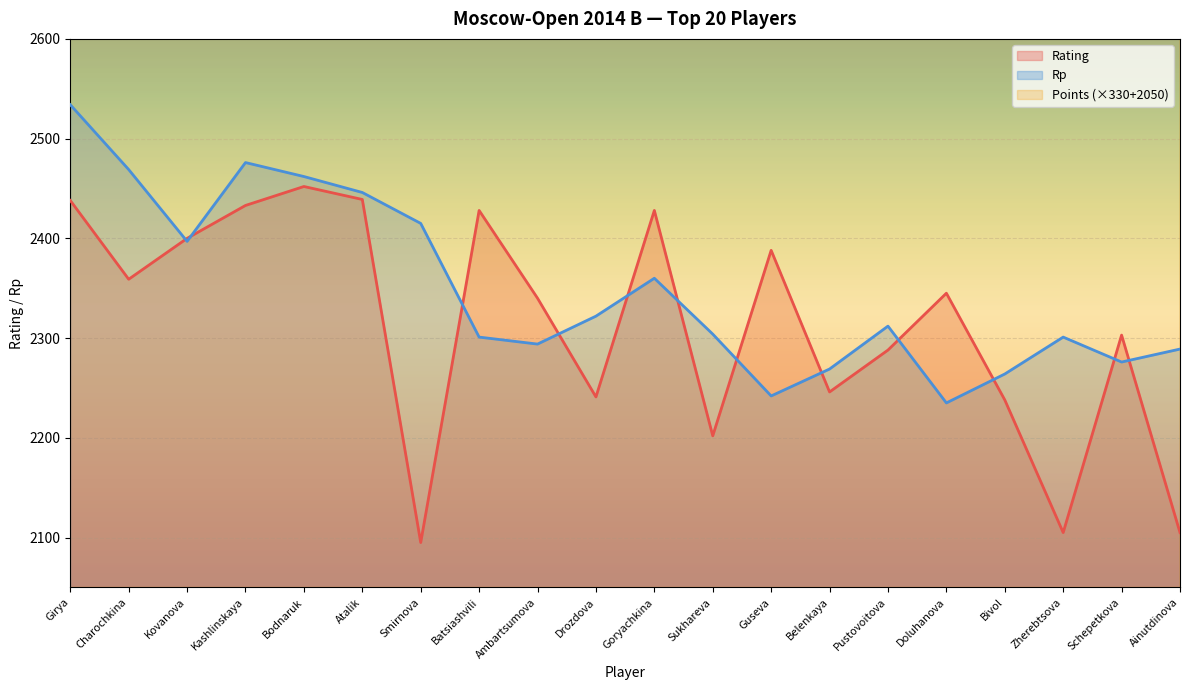

Where is the first local minimum for Rating?

Charochkina